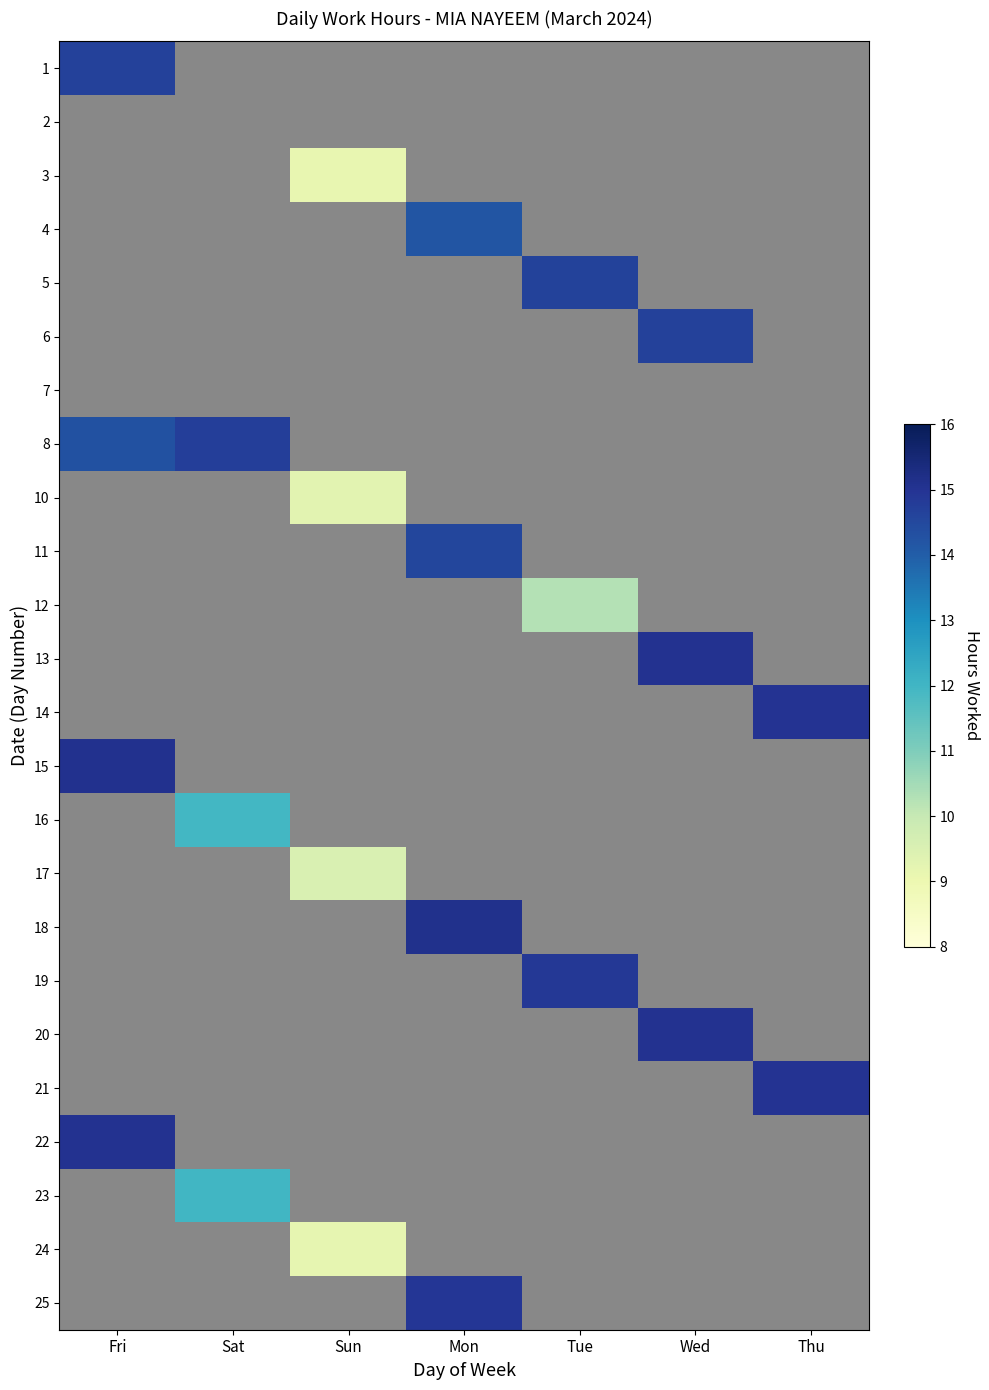

Between Thu and Mon, which is larger?

Mon